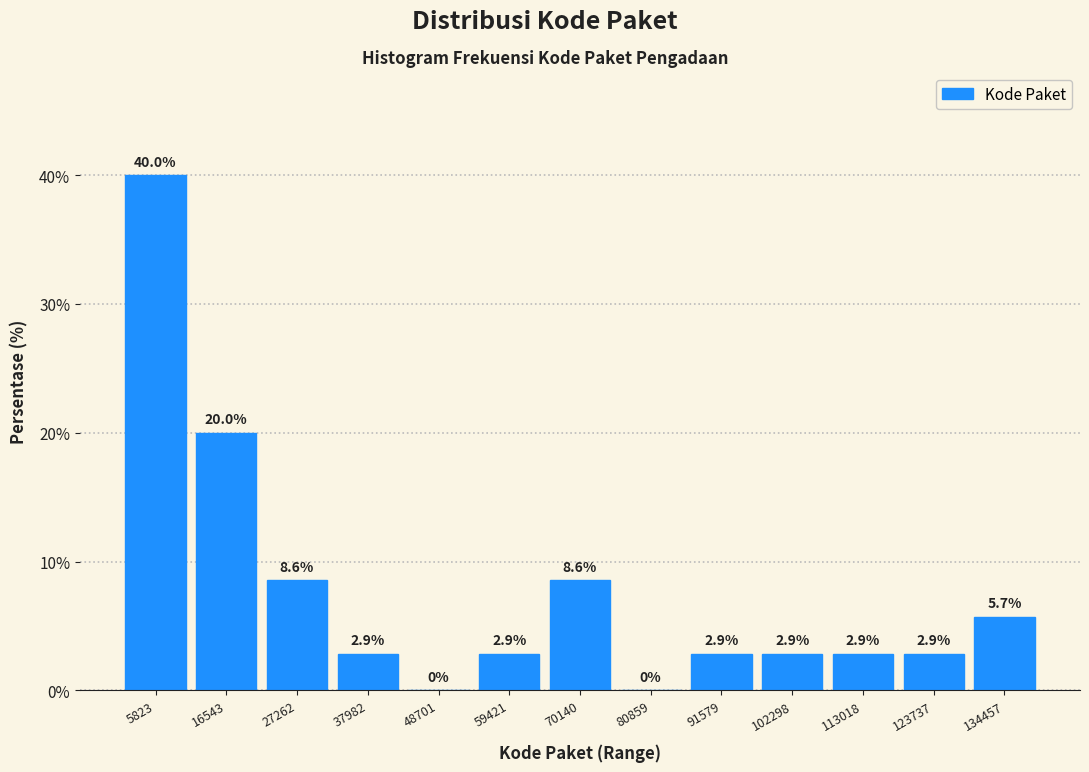

Reading left to right, transcribe this chart: for each bar, give the range it covers on the x-axis and its height. The bar edges are not printed on the chart, so give them approximately, as read against the axis.

0 to 12000: 40.0
12000 to 22000: 20.0
22000 to 32000: 8.6
32000 to 44000: 2.9
44000 to 54000: 0.0
54000 to 64000: 2.9
64000 to 76000: 8.6
76000 to 86000: 0.0
86000 to 96000: 2.9
96000 to 108000: 2.9
108000 to 118000: 2.9
118000 to 130000: 2.9
130000 to 140000: 5.7